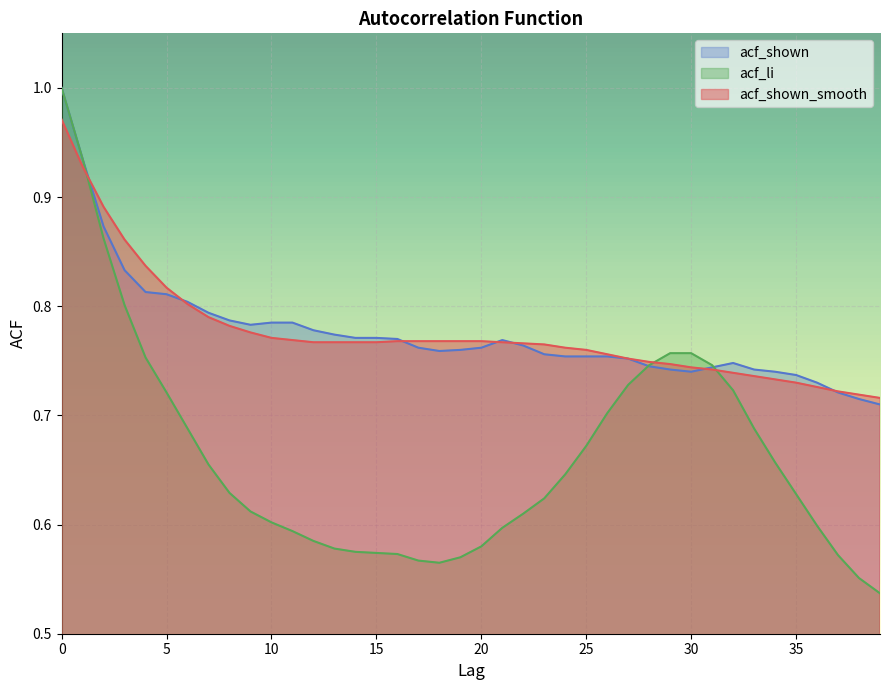

The value of acf_li at 18 is 0.4. True or false?

False